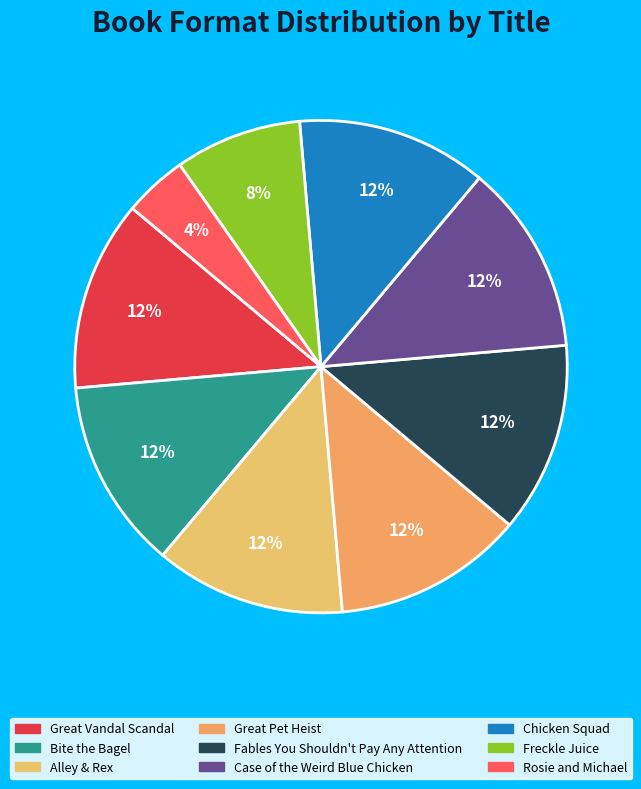

How much of the chart is everything except Fables You Shouldn't Pay Any Attention?

87.5%